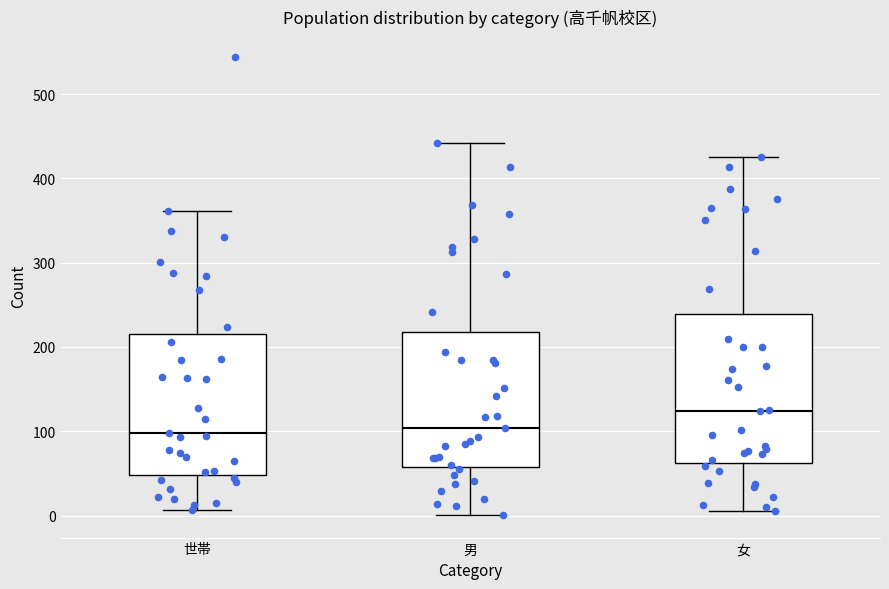

Reading left to right, transcribe this box plot: for each box, give where its median line is, the range the box spans, and where its two whiskers end, as read against the y-axis. The values are not printed on the chart, so give them approximately, as read against the axis.

世帯: median 100, box 50 to 220, whiskers 10 to 360
男: median 100, box 60 to 220, whiskers 0 to 440
女: median 120, box 60 to 240, whiskers 10 to 430